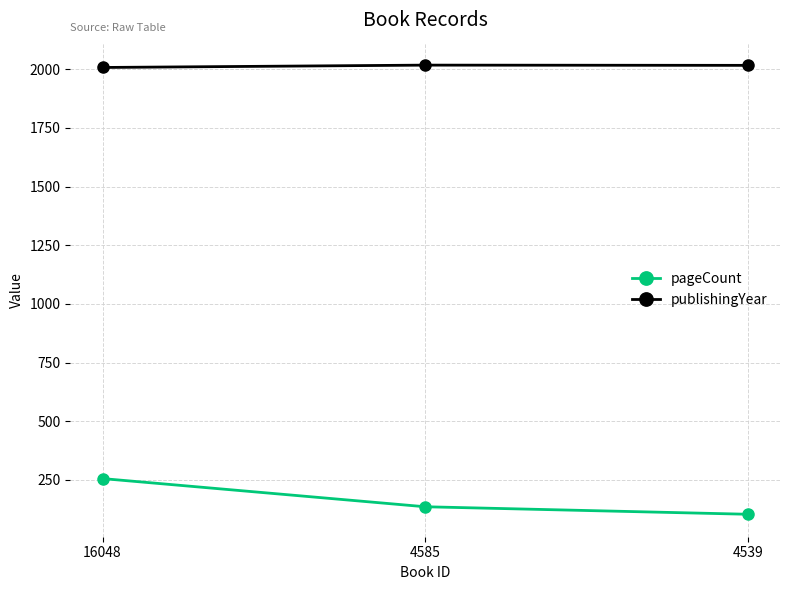

List the series in order of their overall mean, lowest first.

pageCount, publishingYear